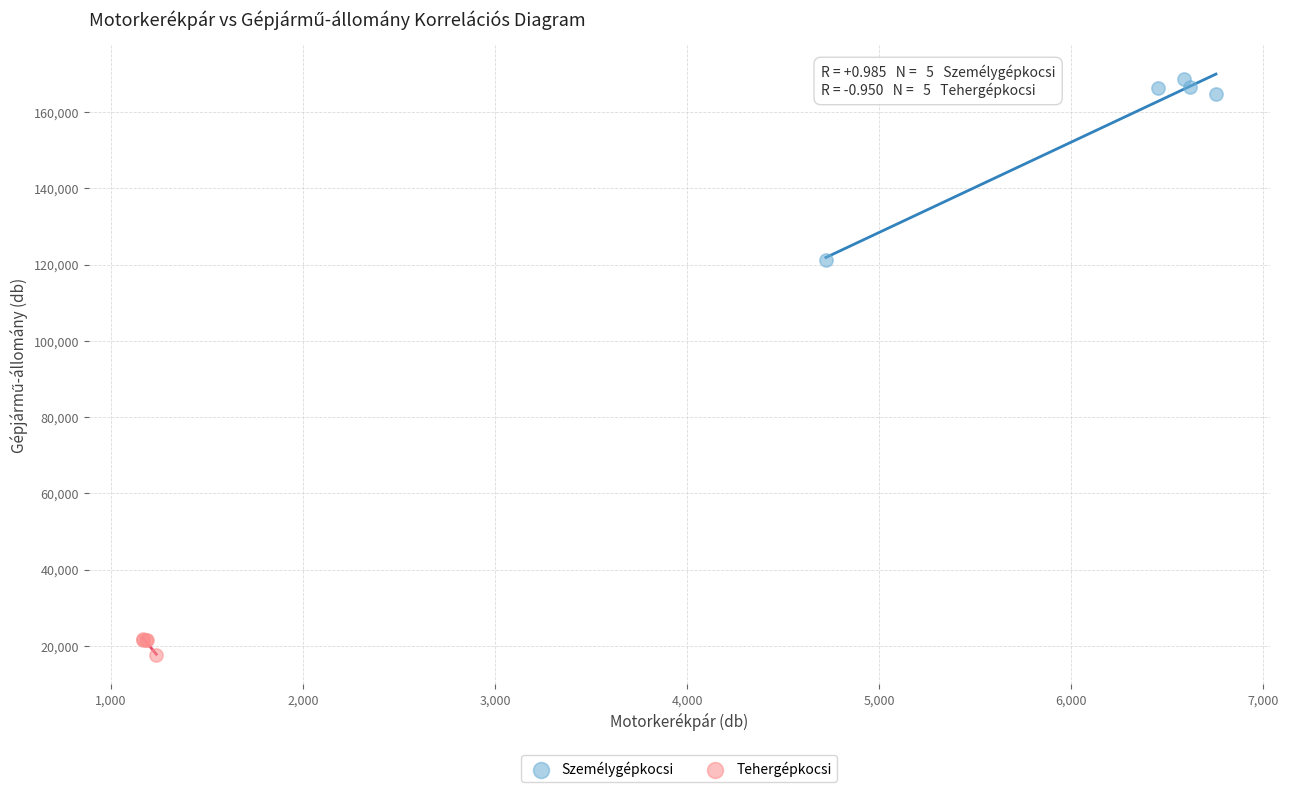

Which series contains the lowest Y value?

Tehergépkocsi